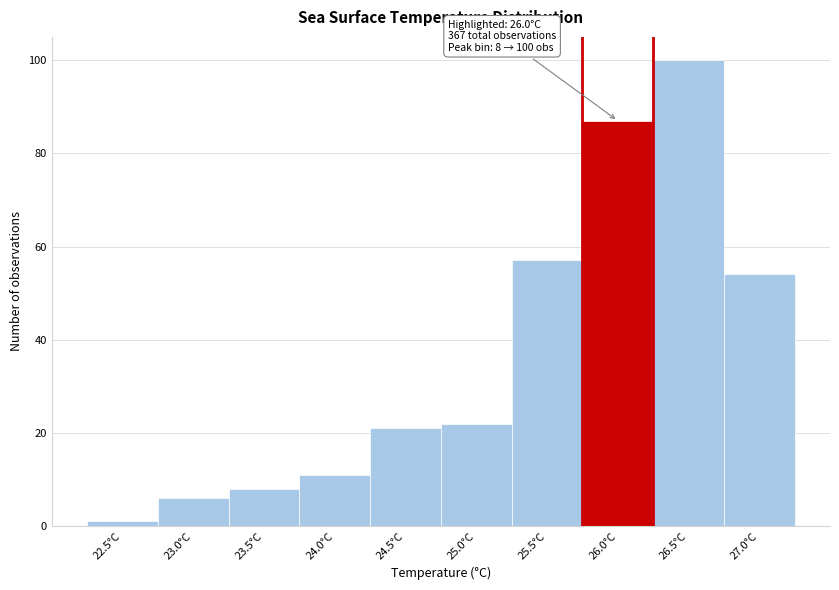

Reading right to left, extract all data points from this chart.

54	100	87	57	22	21	11	8	6	1